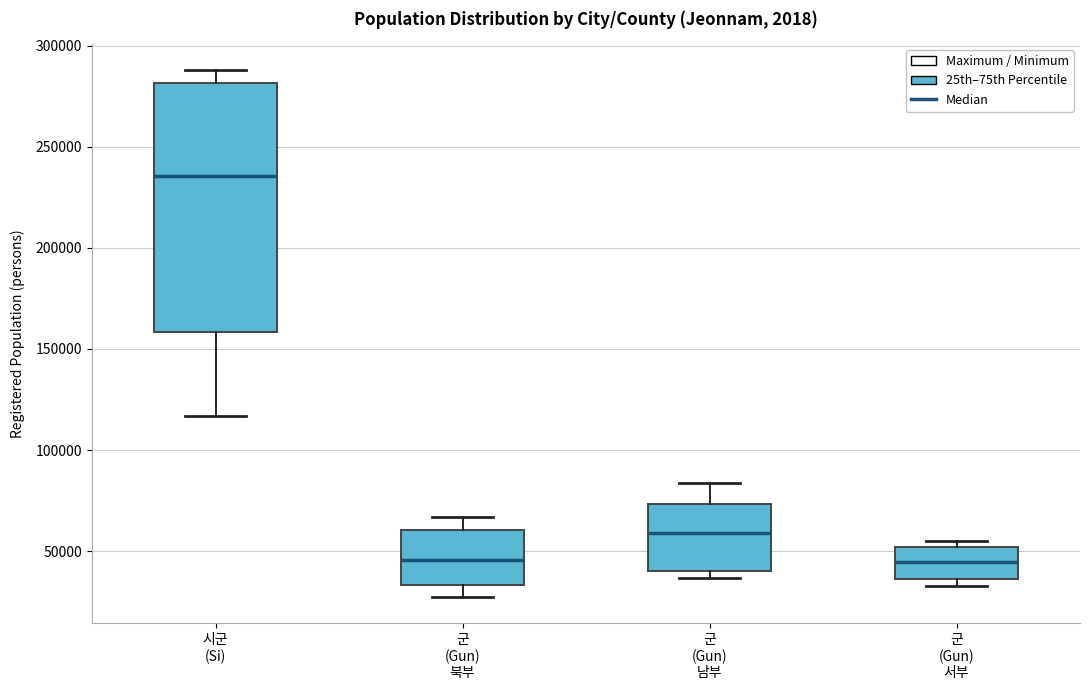

Reading left to right, read every box against the y-axis: the position of its median line, the range the box covers, and the ends of its whiskers. The values are not printed on the chart, so give them approximately, as read against the axis.

시군 (Si): median 235000, box 160000 to 280000, whiskers 115000 to 290000
군 (Gun) 북부: median 45000, box 35000 to 60000, whiskers 25000 to 65000
군 (Gun) 남부: median 60000, box 40000 to 75000, whiskers 35000 to 85000
군 (Gun) 서부: median 45000, box 35000 to 50000, whiskers 35000 (just below the box's lower edge) to 55000